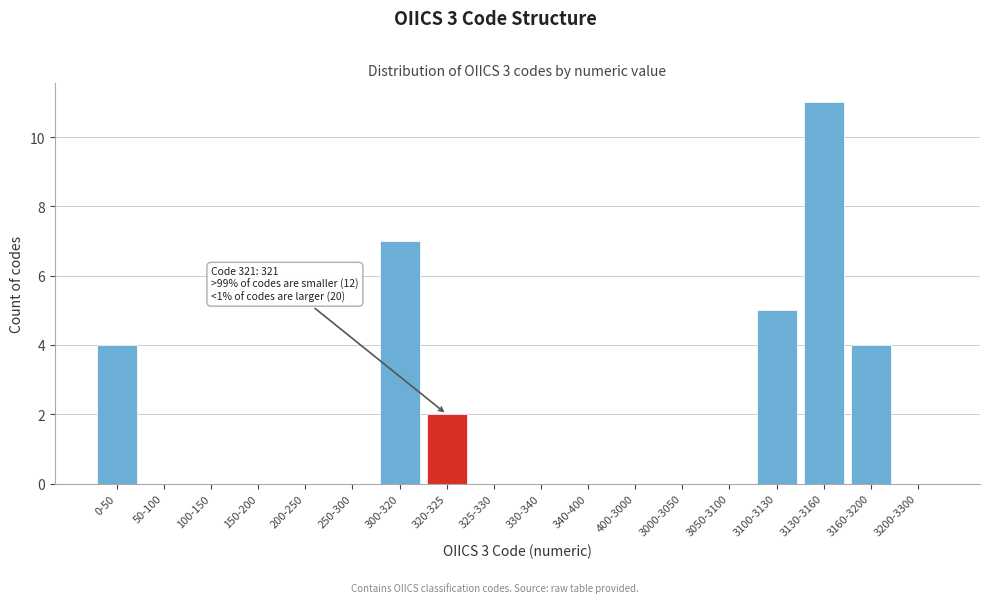

Reading right to left, extract all data points from this chart.

3200-3300=0	3160-3200=4	3130-3160=11	3100-3130=5	3050-3100=0	3000-3050=0	400-3000=0	340-400=0	330-340=0	325-330=0	320-325=2	300-320=7	250-300=0	200-250=0	150-200=0	100-150=0	50-100=0	0-50=4